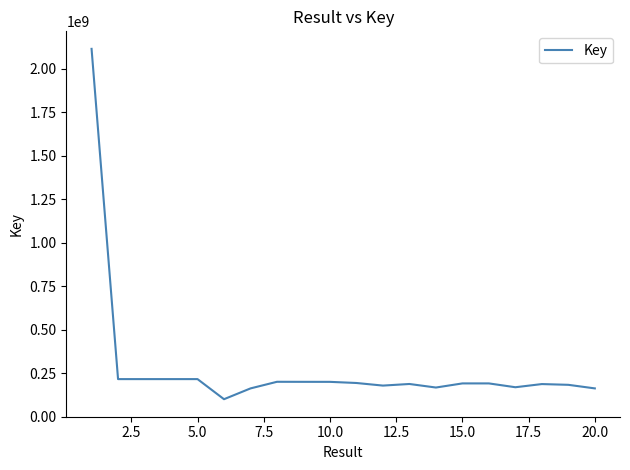

What is the smallest value displayed?

100403786